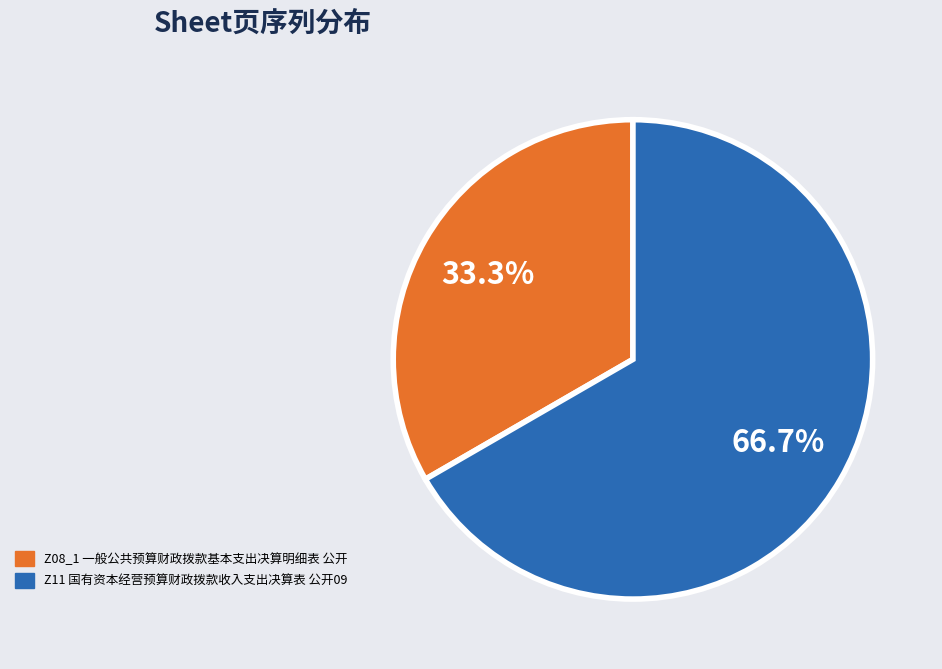

What percentage is the Z11 国有资本经营预算财政拨款收入支出决算表 公开09 slice, to the nearest percent?

67%